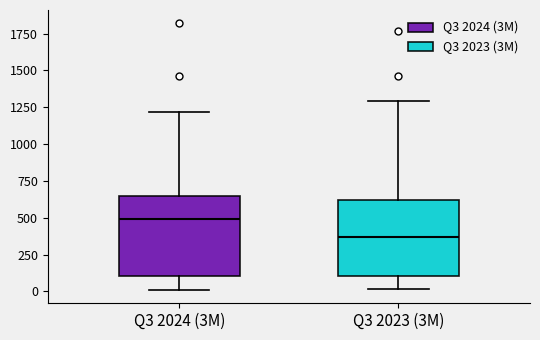

Reading left to right, transcribe this box plot: for each box, give where its median line is, the range the box spans, and where its two whiskers end, as read against the y-axis. The values are not printed on the chart, so give them approximately, as read against the axis.

Q3 2024 (3M): median 500, box 100 to 650, whiskers 0 to 1200
Q3 2023 (3M): median 350, box 100 to 600, whiskers 0 to 1300